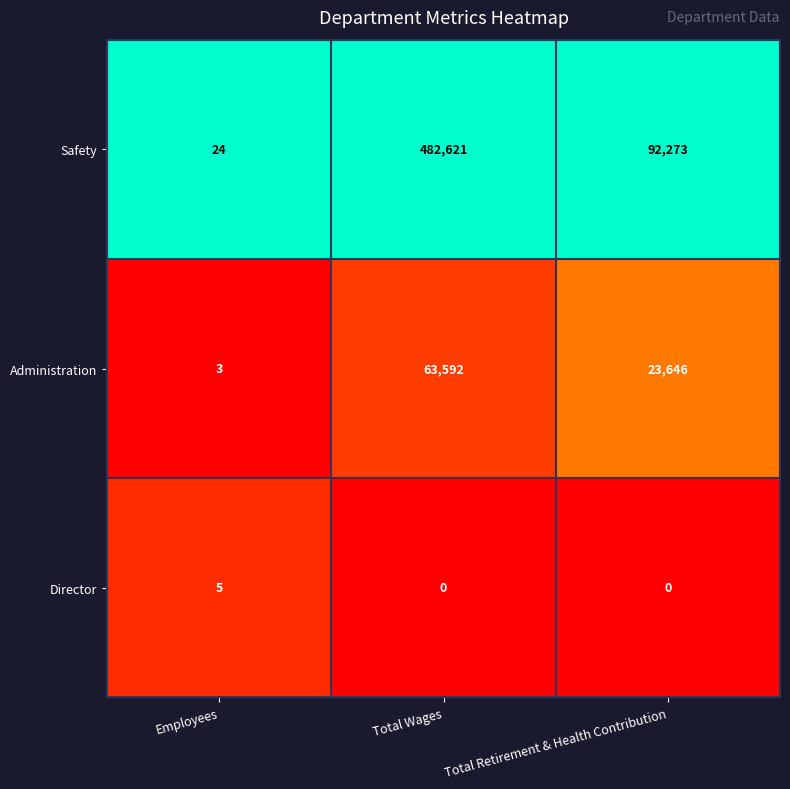

Which series has the widest spread of values?

Safety